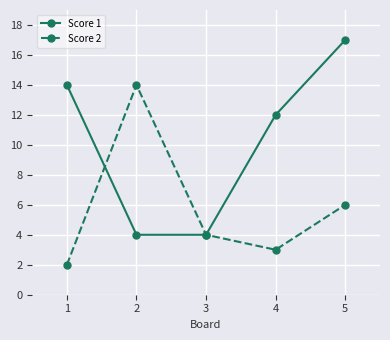

True or false: Score 2 has a value of 1 at 1.

False